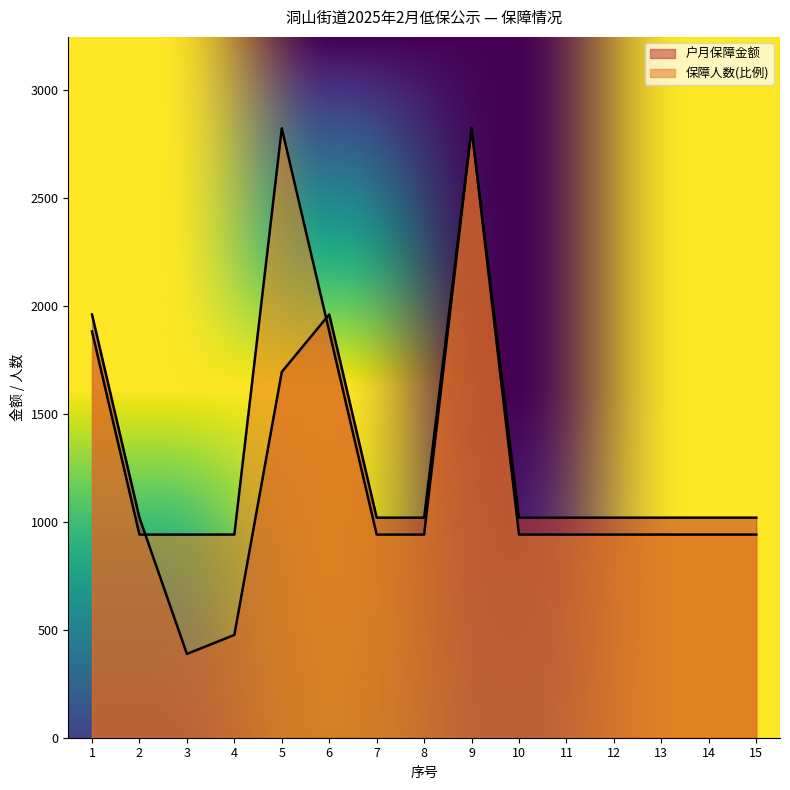

Is it true that 保障人数 equals 940.7 at 10?

True